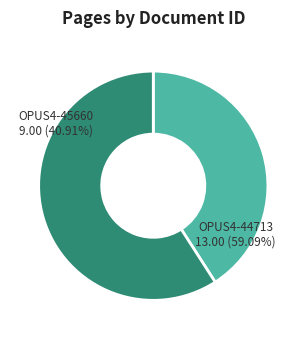

Between OPUS4-45660 and OPUS4-44713, which is larger?

OPUS4-44713